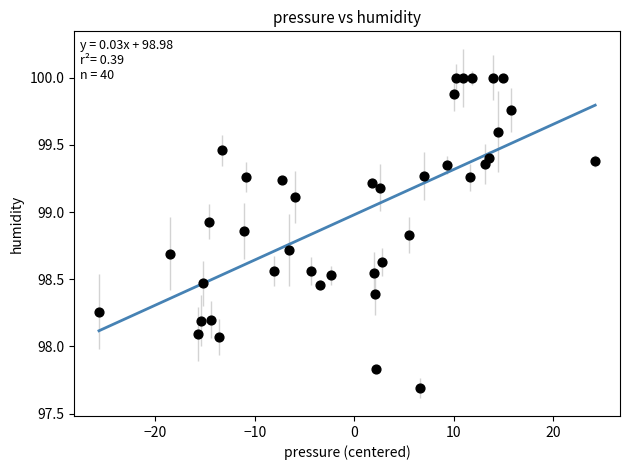

What is the range of X values (max minus min)?

49.9